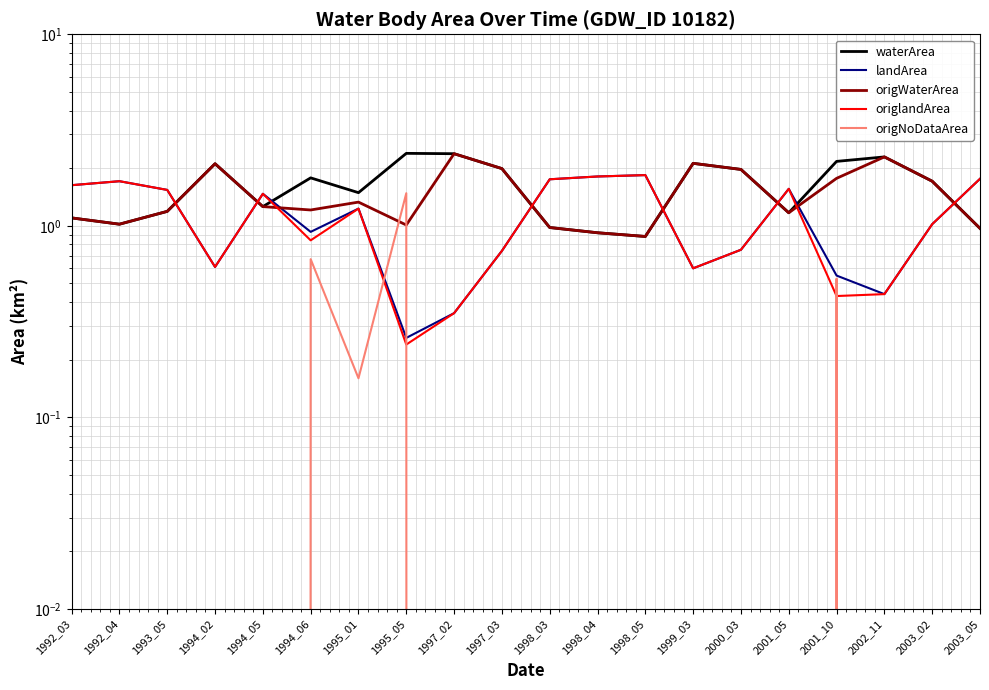

How many categories are shown in the chart?

20